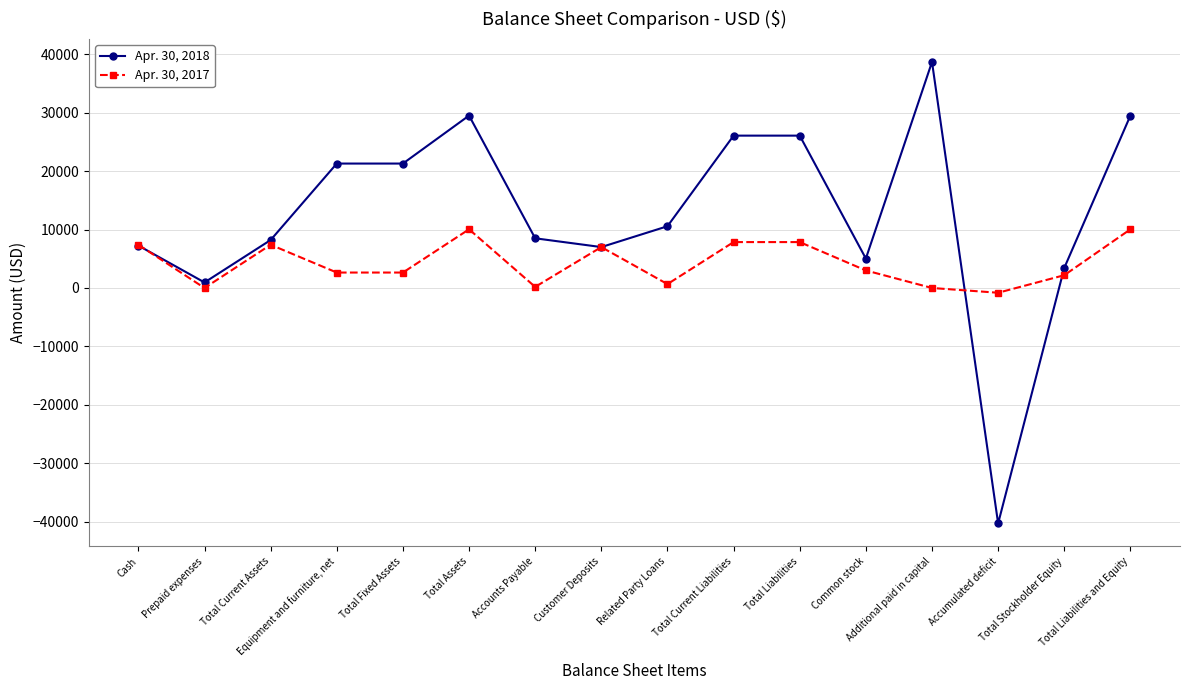

Rank the series by their maximum value, from highest to lowest.

Apr. 30, 2018, Apr. 30, 2017